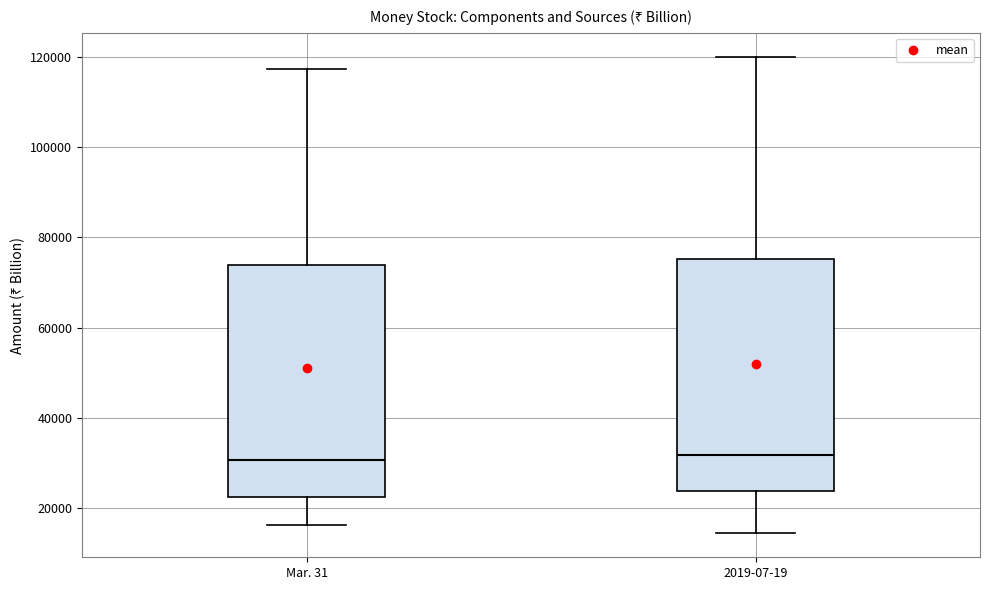

Reading left to right, read every box against the y-axis: the position of its median line, the range the box covers, and the ends of its whiskers. The values are not printed on the chart, so give them approximately, as read against the axis.

Mar. 31: median 30000, box 22000 to 74000, whiskers 16000 to 118000
2019-07-19: median 32000, box 24000 to 76000, whiskers 14000 to 120000